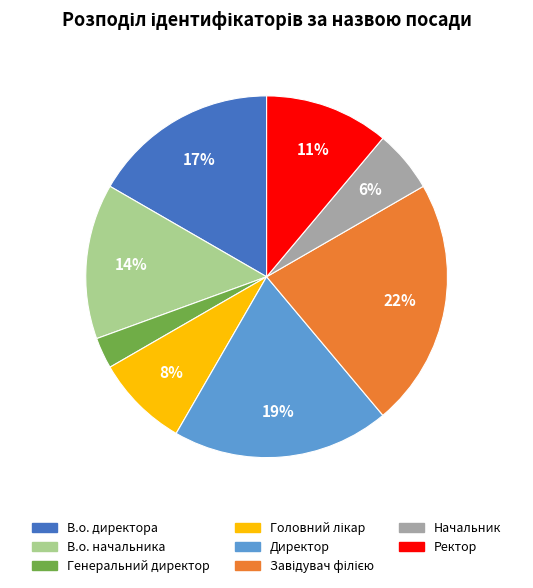

Which slice is the smallest?

Генеральний директор